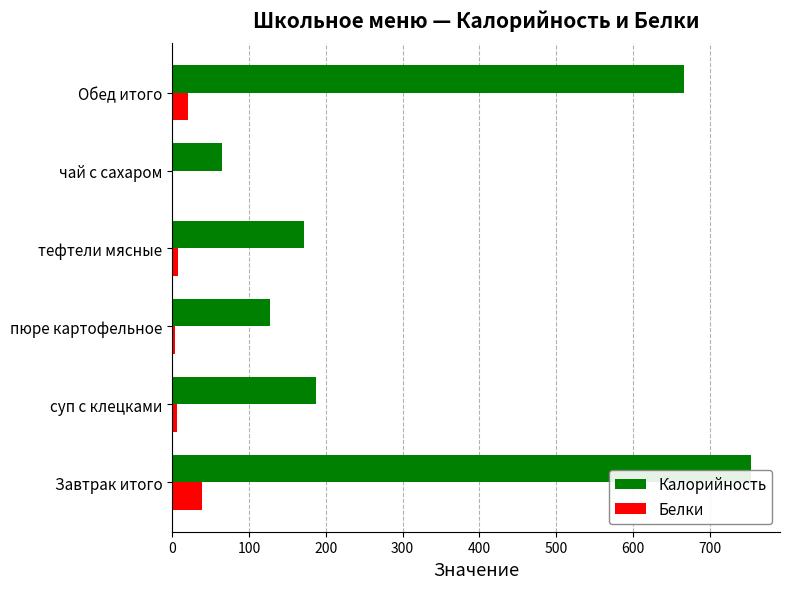

Which series changed the most between тефтели мясные and Обед итого?

Калорийность